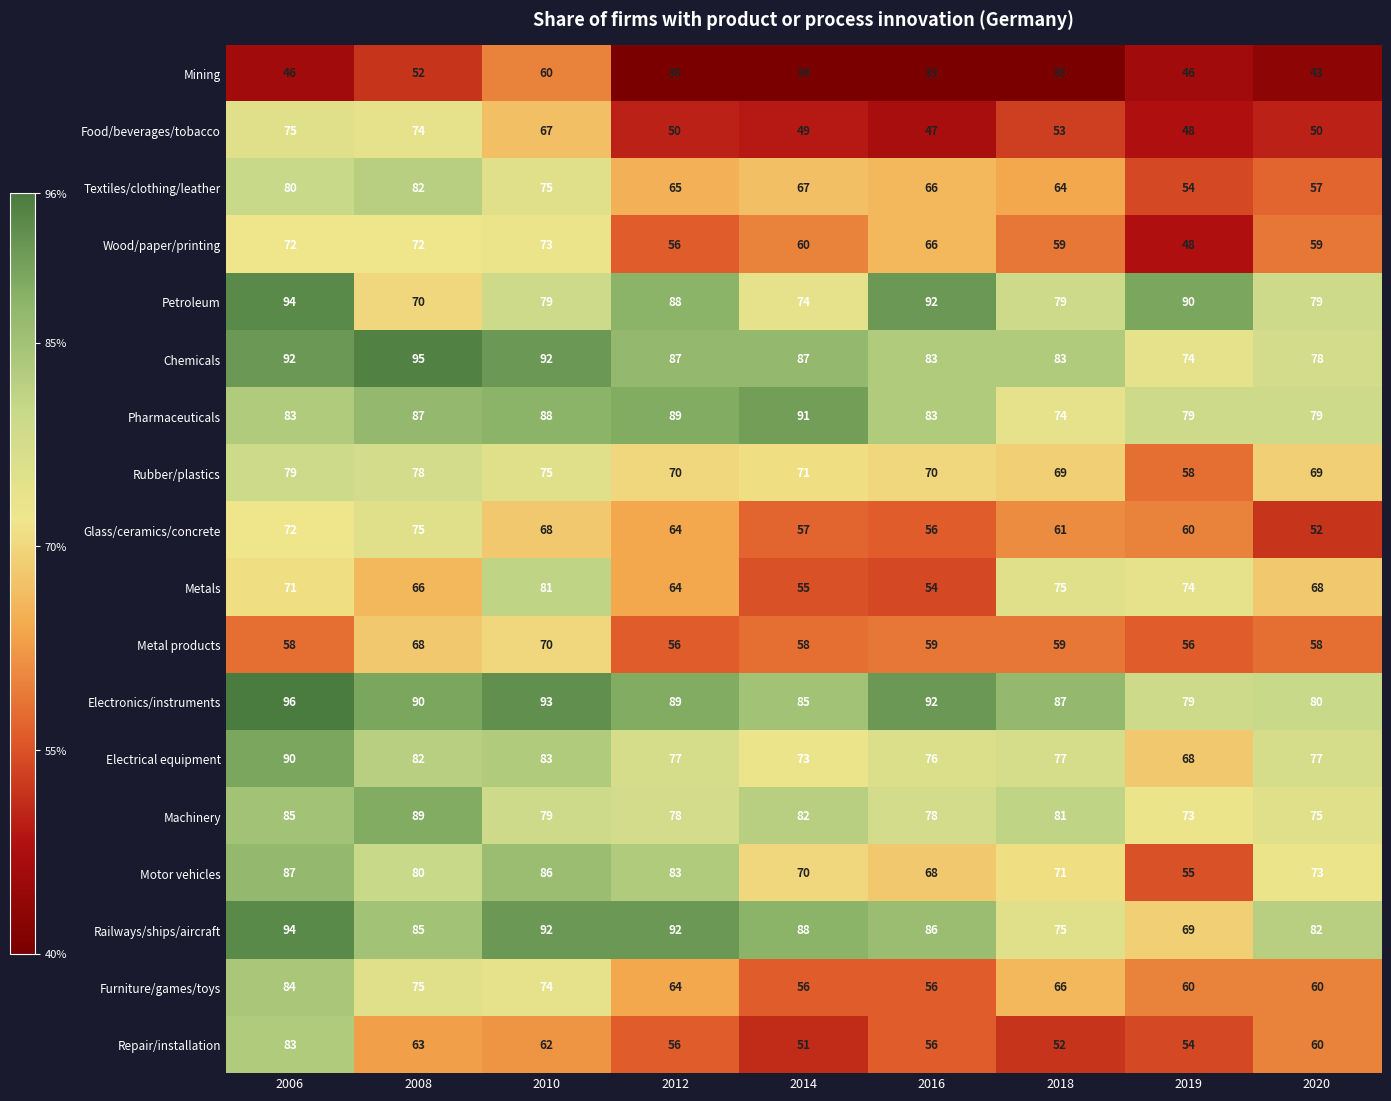

The Metals series shows 117 at 2019. True or false?

False